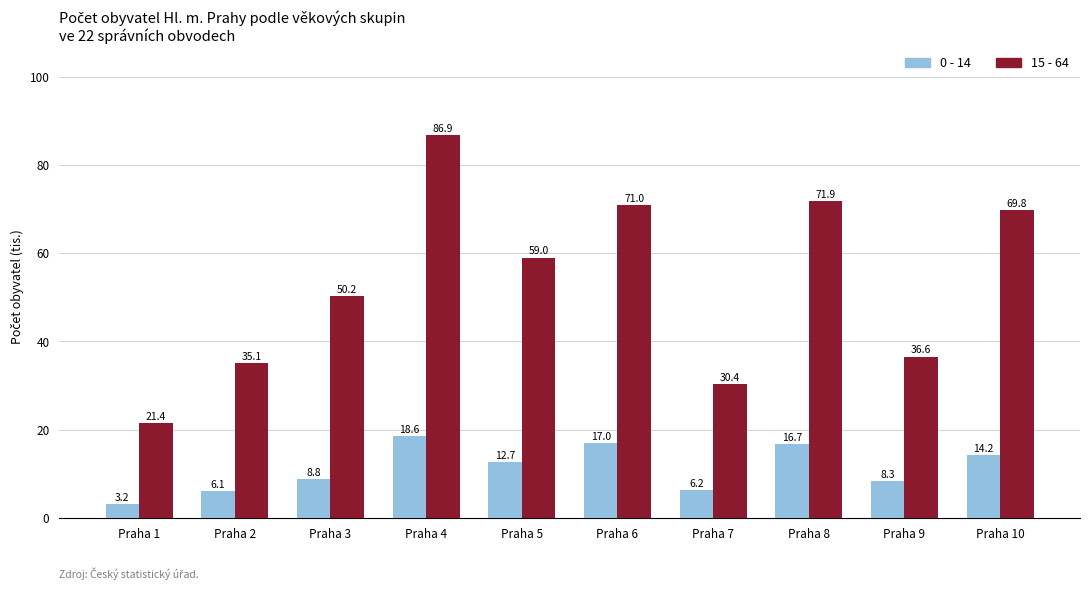

At which label does 0 - 14 reach its peak?

Praha 4